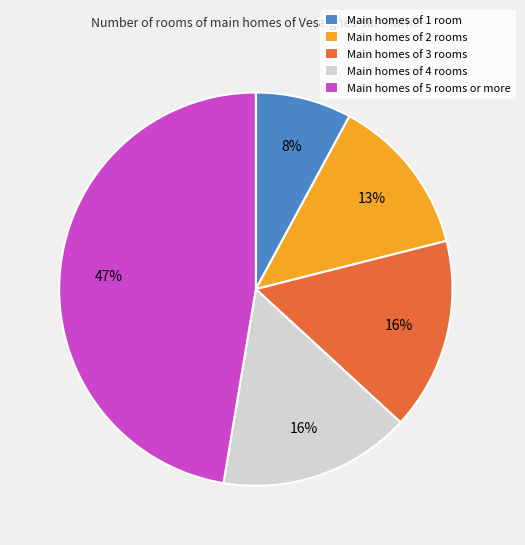

Do Main homes of 1 room and Main homes of 4 rooms together represent more than half of the pie?

No